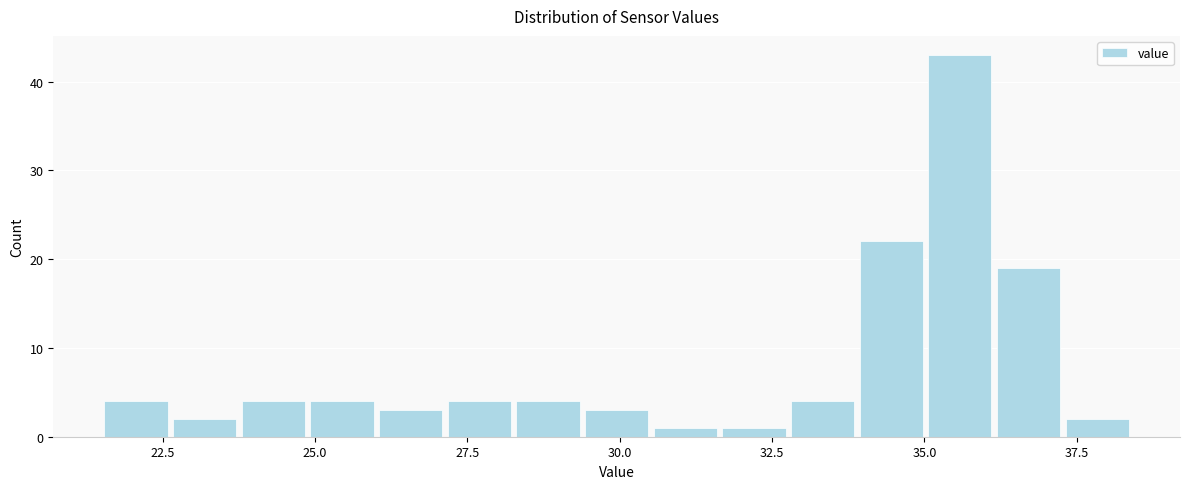

Read against the x-axis, roughly where is the centre of the tallest bar?

35.5